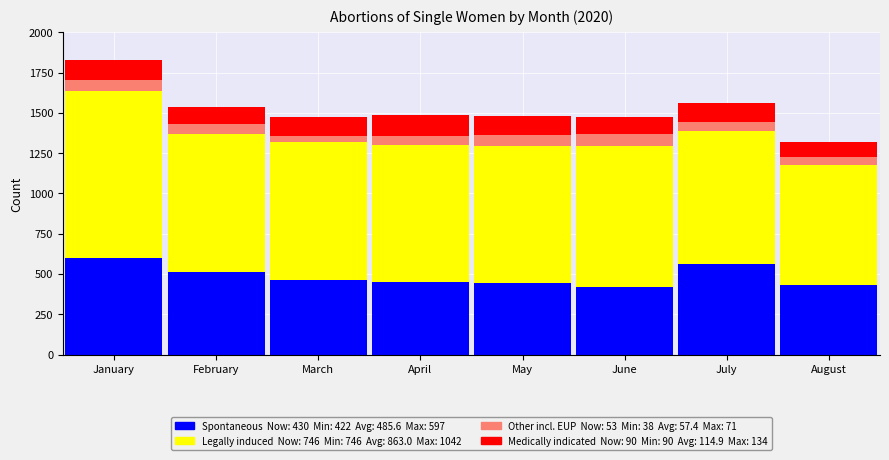

At which category is the sum across all series the highest?

January